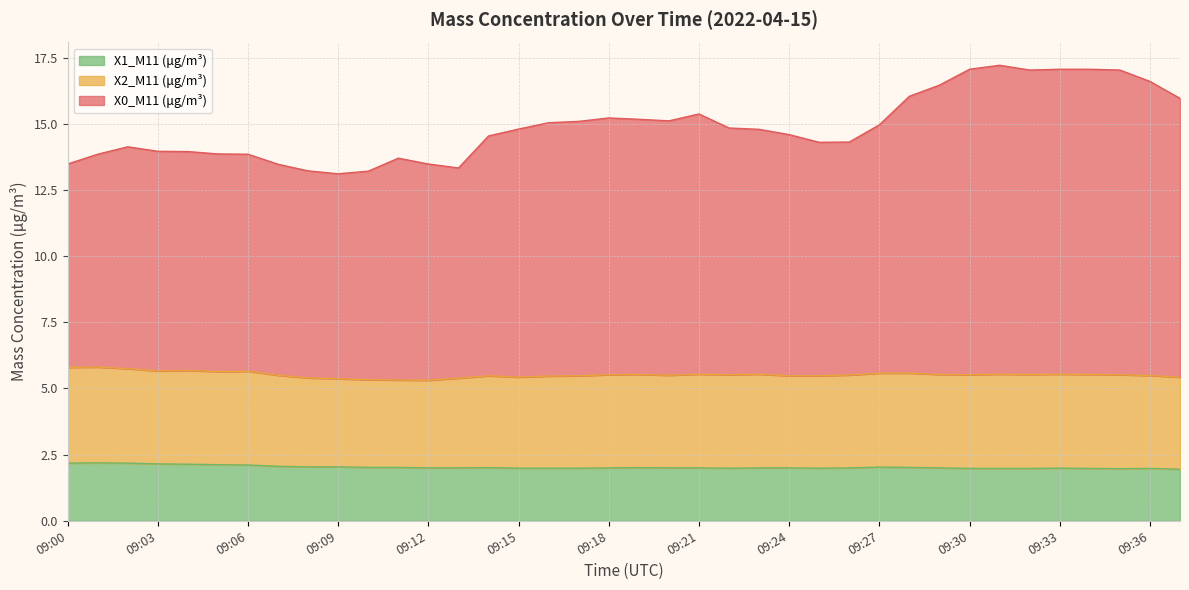

What is the highest value of the X1_M11 (μg/m³) series?

2.2